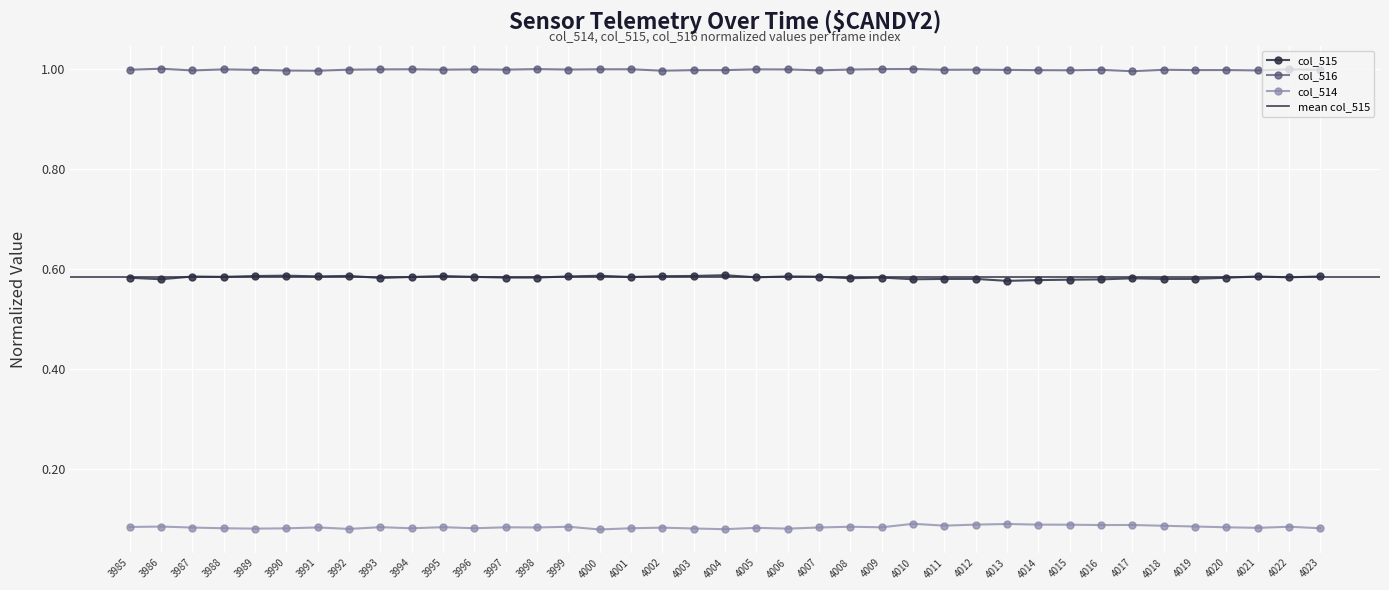

What is the greatest value displayed?

1.0